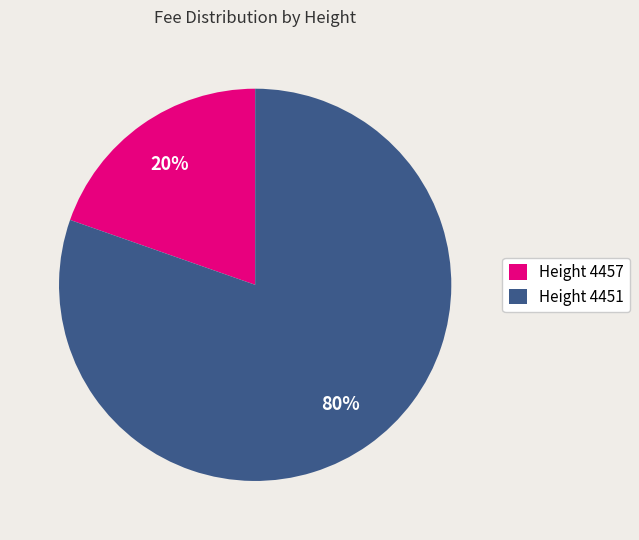

Which category accounts for the majority?

Height 4451